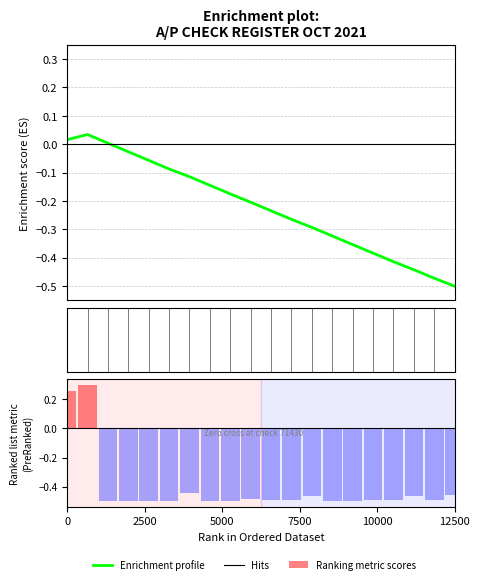

Rank the series by their average value, from lowest to highest.

Ranking metric scores, Enrichment profile